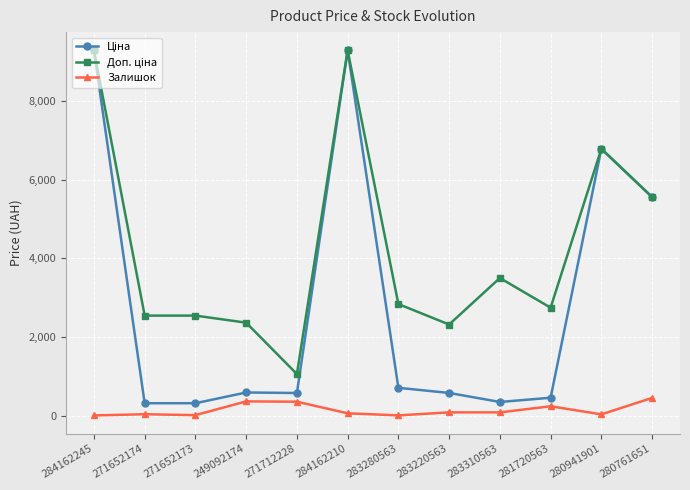

What is the total value across all series at 280941901?

13609.3